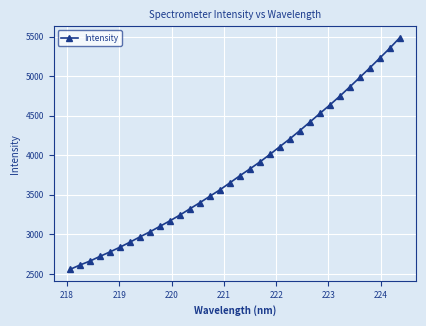

What is the value of the 24th point from the left?

4312.3